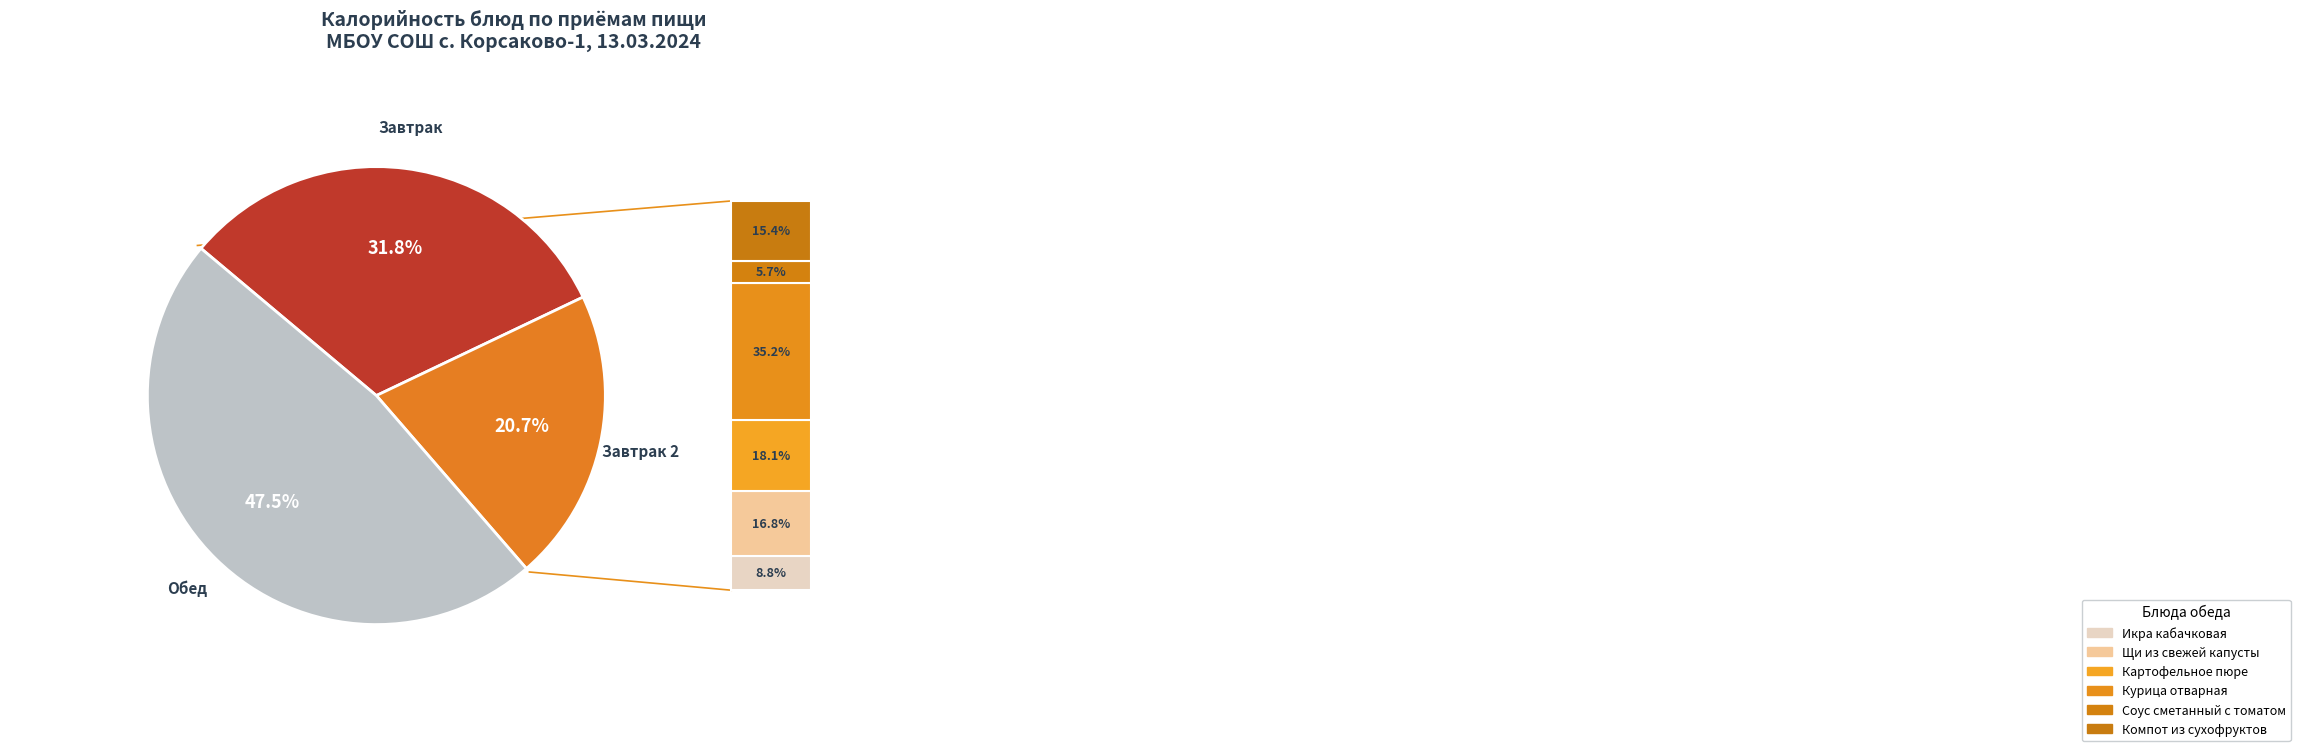

Is there any slice that represents more than half of the pie?

No